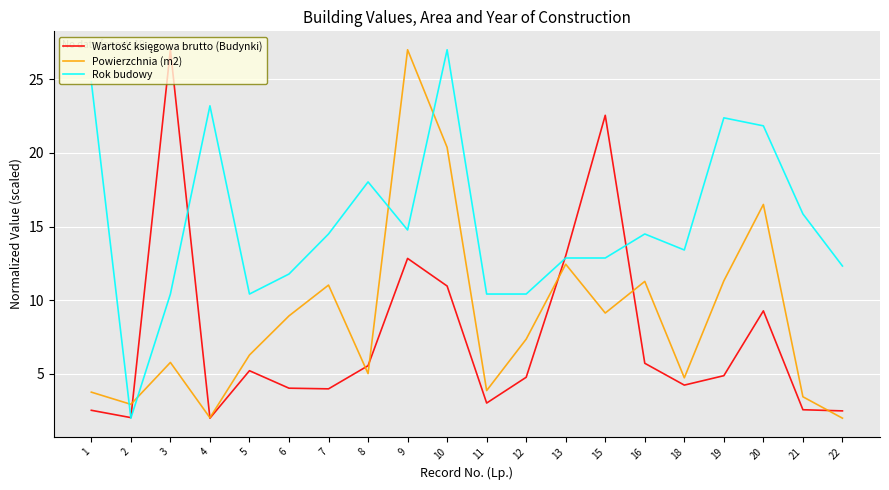

Between 2 and 20, which series saw the biggest shift?

Rok budowy